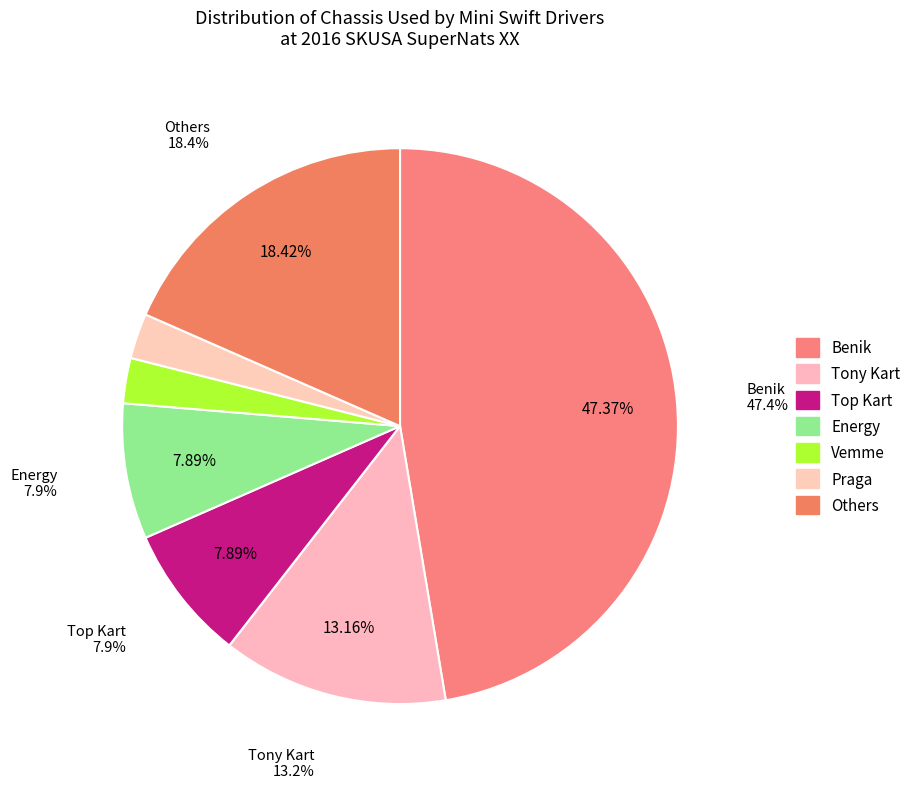

Which slice is the largest?

Benik